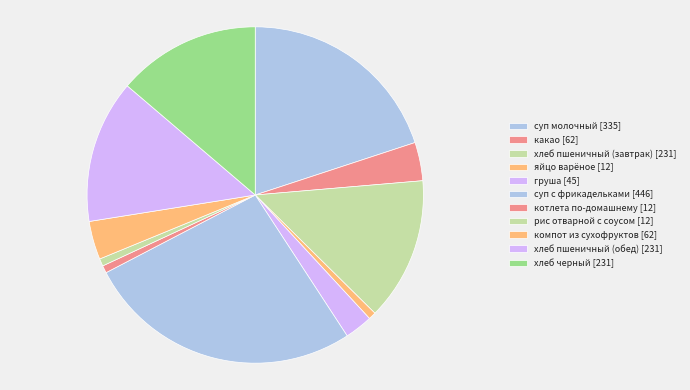

Count the number of slices in the pie.

11